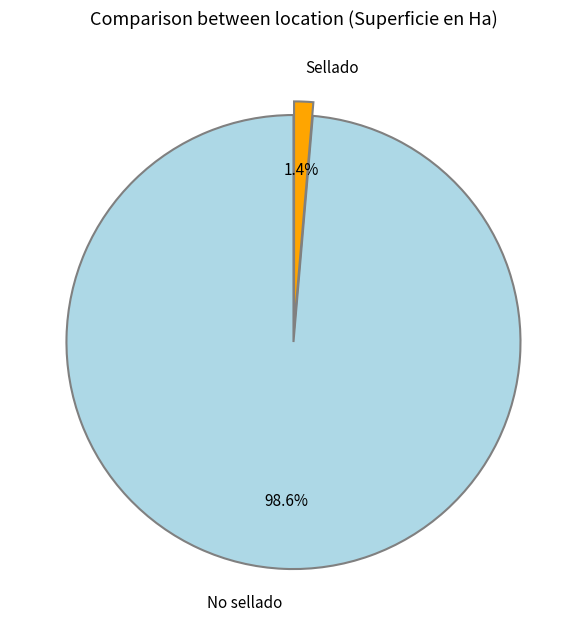

Does any single category account for the majority?

Yes